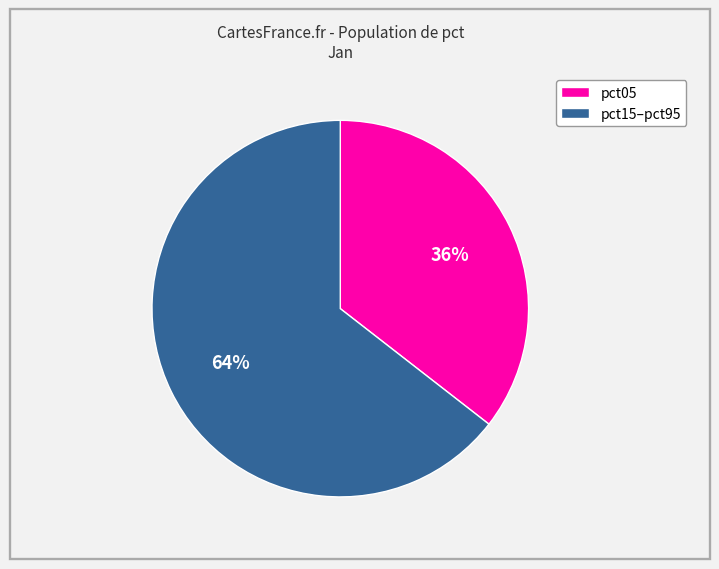

Is there a majority slice in this chart?

Yes